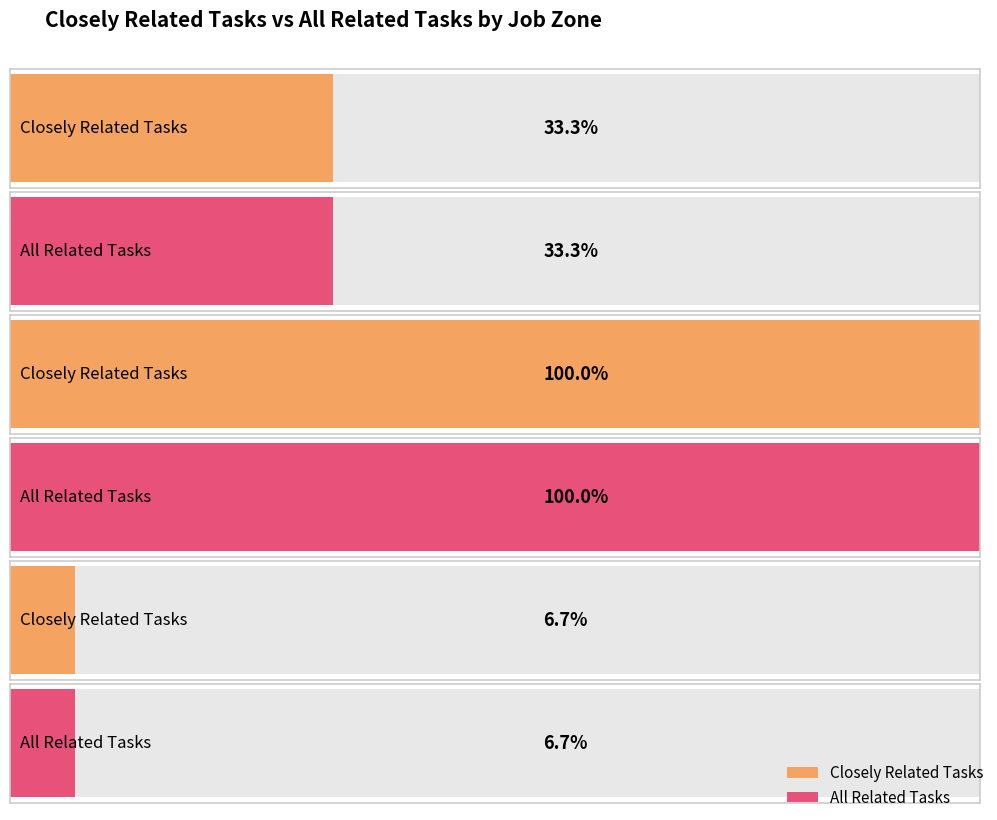

Between Zone 4 (Materials) and Zone 3, which is larger?

Zone 3